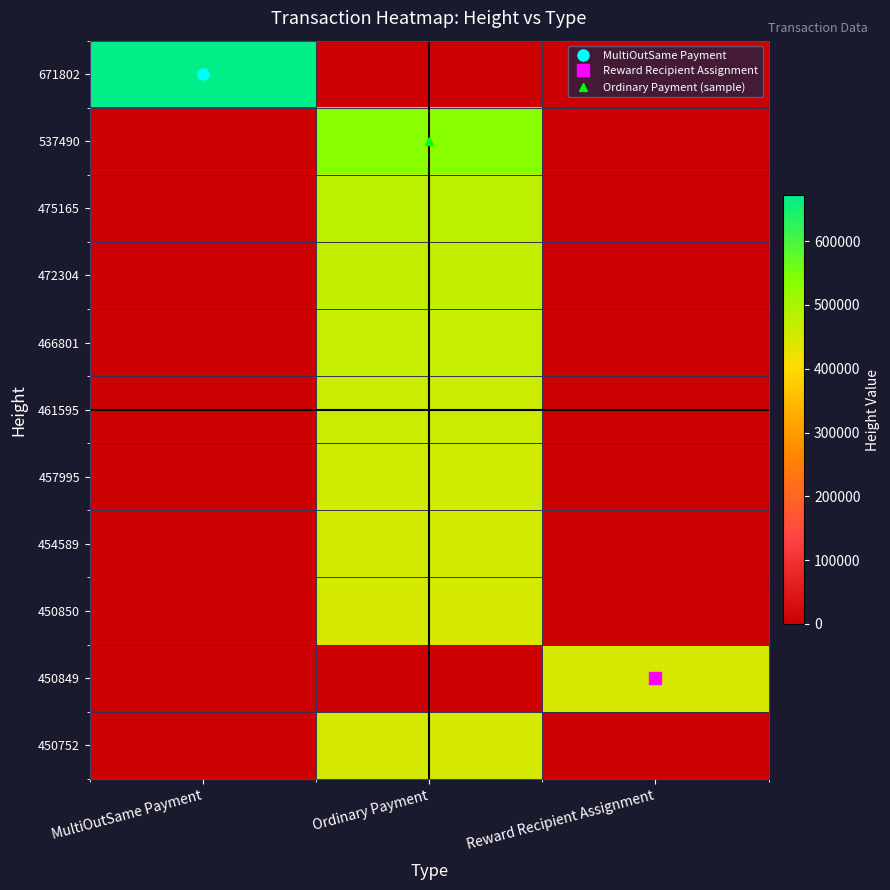

Reading right to left, extract all data points from this chart.

671802: Reward Recipient Assignment=0	Ordinary Payment=0	MultiOutSame Payment=671802
537490: Reward Recipient Assignment=0	Ordinary Payment=537490	MultiOutSame Payment=0
475165: Reward Recipient Assignment=0	Ordinary Payment=475165	MultiOutSame Payment=0
472304: Reward Recipient Assignment=0	Ordinary Payment=472304	MultiOutSame Payment=0
466801: Reward Recipient Assignment=0	Ordinary Payment=466801	MultiOutSame Payment=0
461595: Reward Recipient Assignment=0	Ordinary Payment=461595	MultiOutSame Payment=0
457995: Reward Recipient Assignment=0	Ordinary Payment=457995	MultiOutSame Payment=0
454589: Reward Recipient Assignment=0	Ordinary Payment=454589	MultiOutSame Payment=0
450850: Reward Recipient Assignment=0	Ordinary Payment=450850	MultiOutSame Payment=0
450849: Reward Recipient Assignment=450849	Ordinary Payment=0	MultiOutSame Payment=0
450752: Reward Recipient Assignment=0	Ordinary Payment=450752	MultiOutSame Payment=0